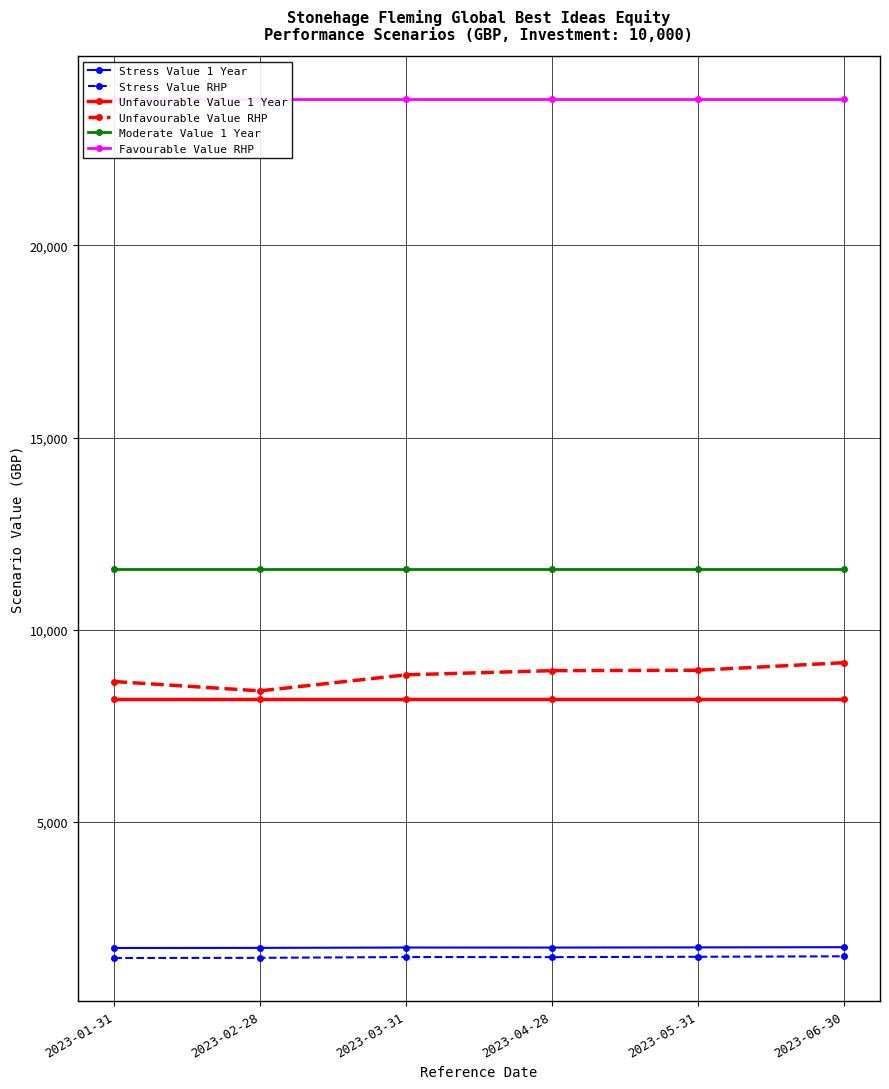

True or false: Moderate Value 1 Year and Unfavourable Value 1 Year cross at least once.

False